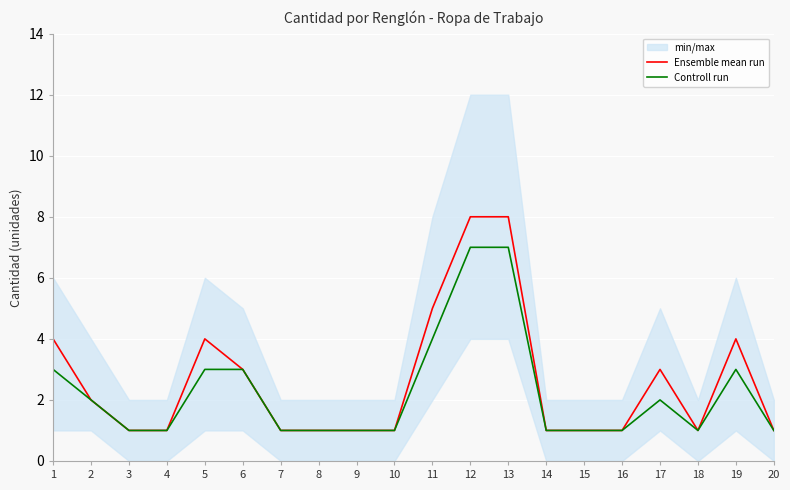

True or false: Ensemble mean run and Controll run intersect in this chart.

False